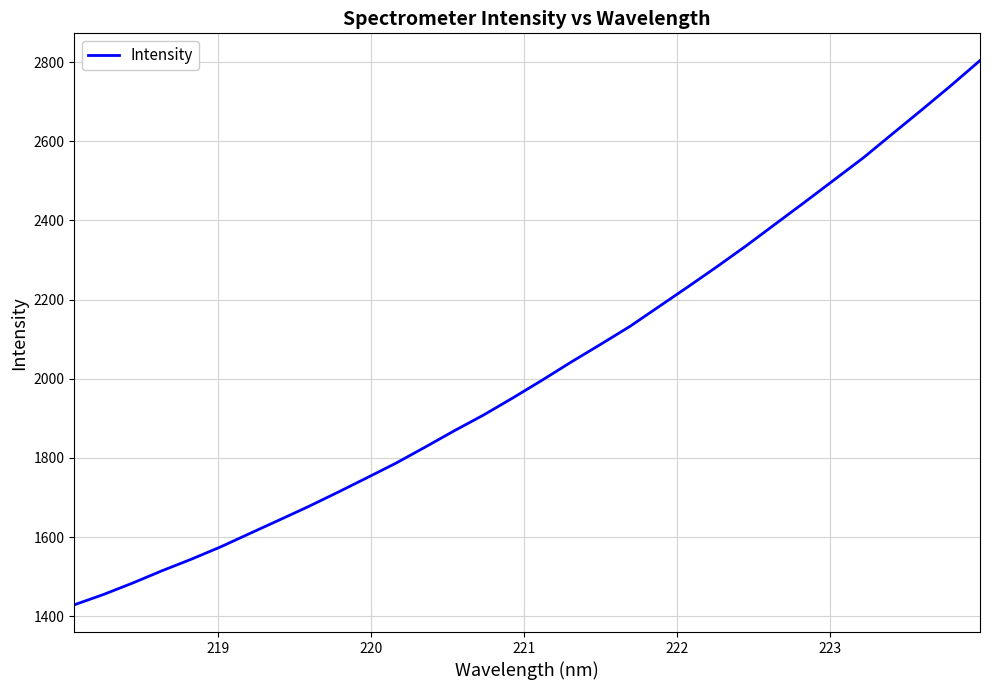

What is the smallest value displayed?

1429.0